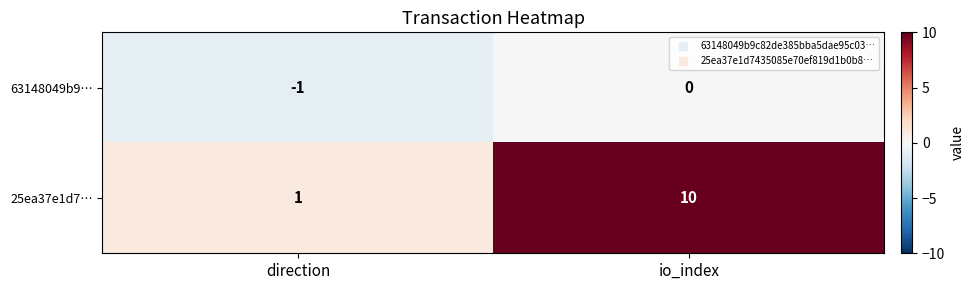

What is the average value of the 25ea37e1d7… series?

6